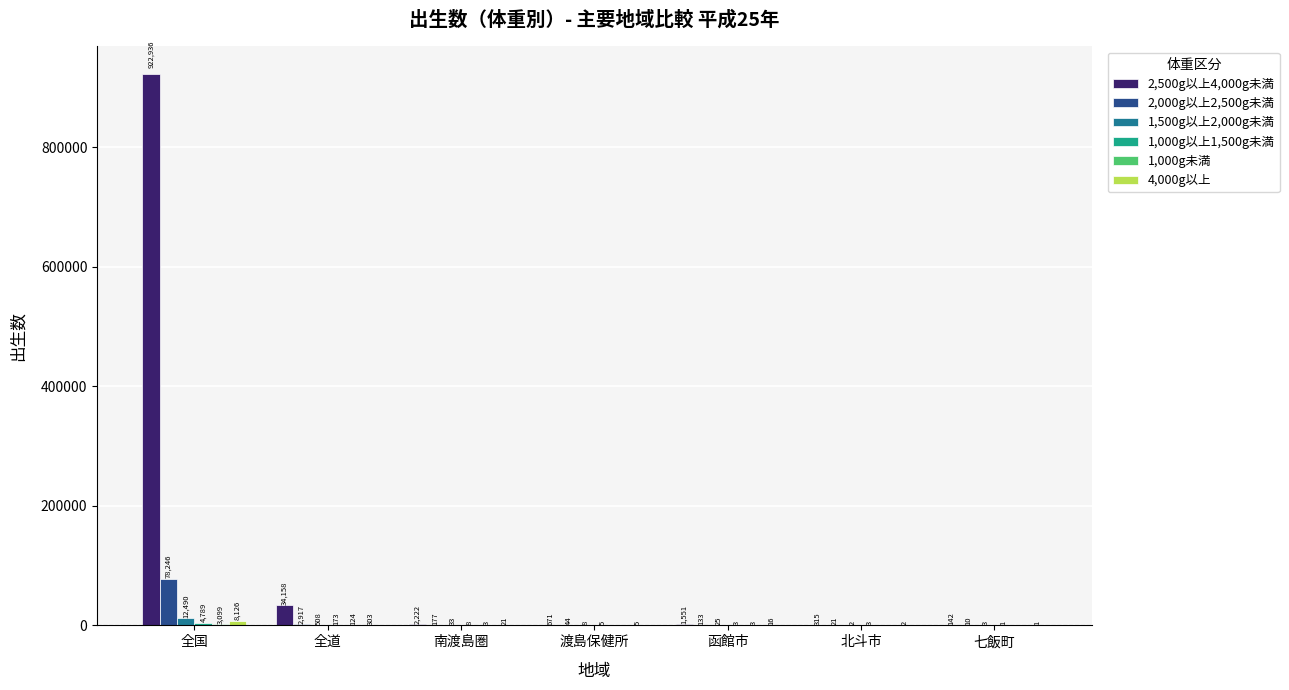

What is the total value across all series at 全国?

1029686